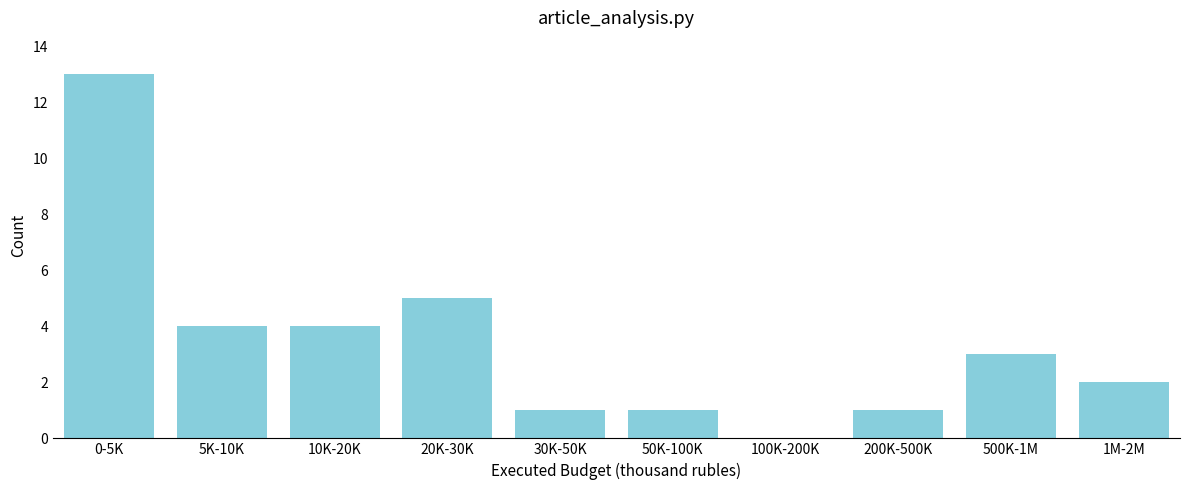

Reading right to left, what are all the values shown in this chart?

1M-2M=2	500K-1M=3	200K-500K=1	100K-200K=0	50K-100K=1	30K-50K=1	20K-30K=5	10K-20K=4	5K-10K=4	0-5K=13